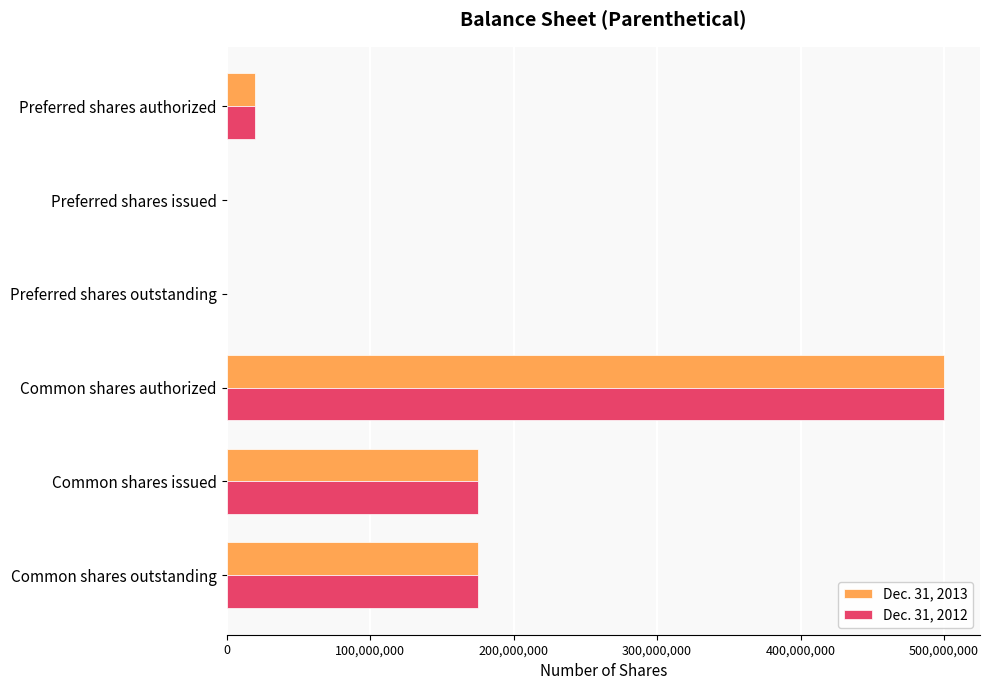

True or false: Dec. 31, 2013 has a value of 175315350 at Common shares outstanding.

True